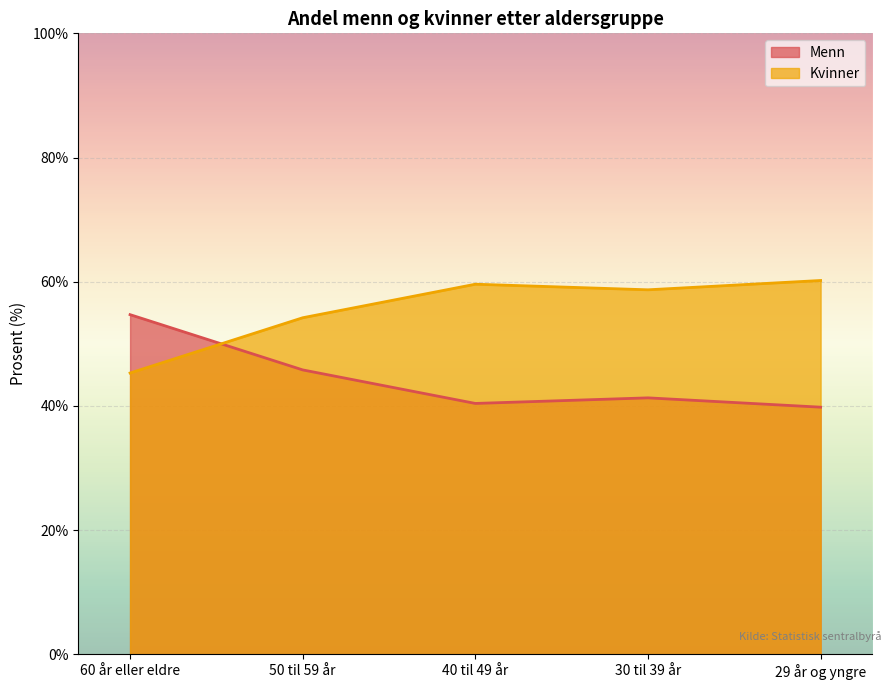

What is the label of the 5th point from the right?

60 år eller eldre